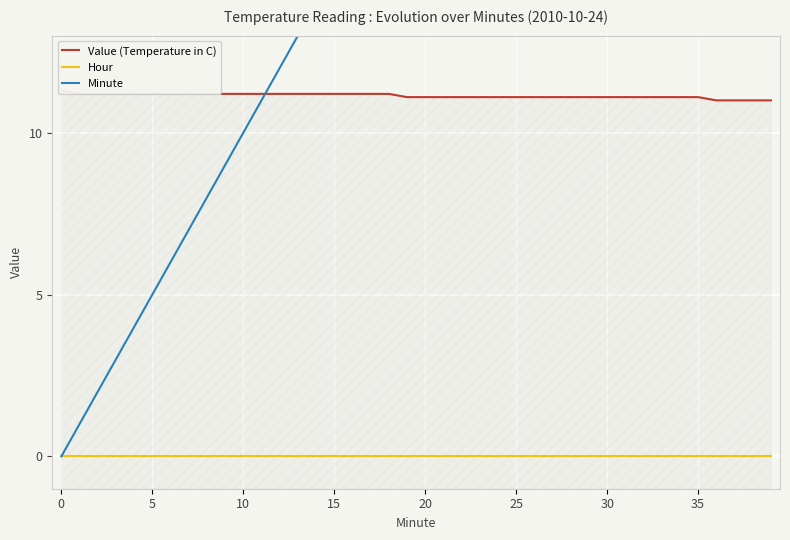

How many values in the Minute series are below 20?

20